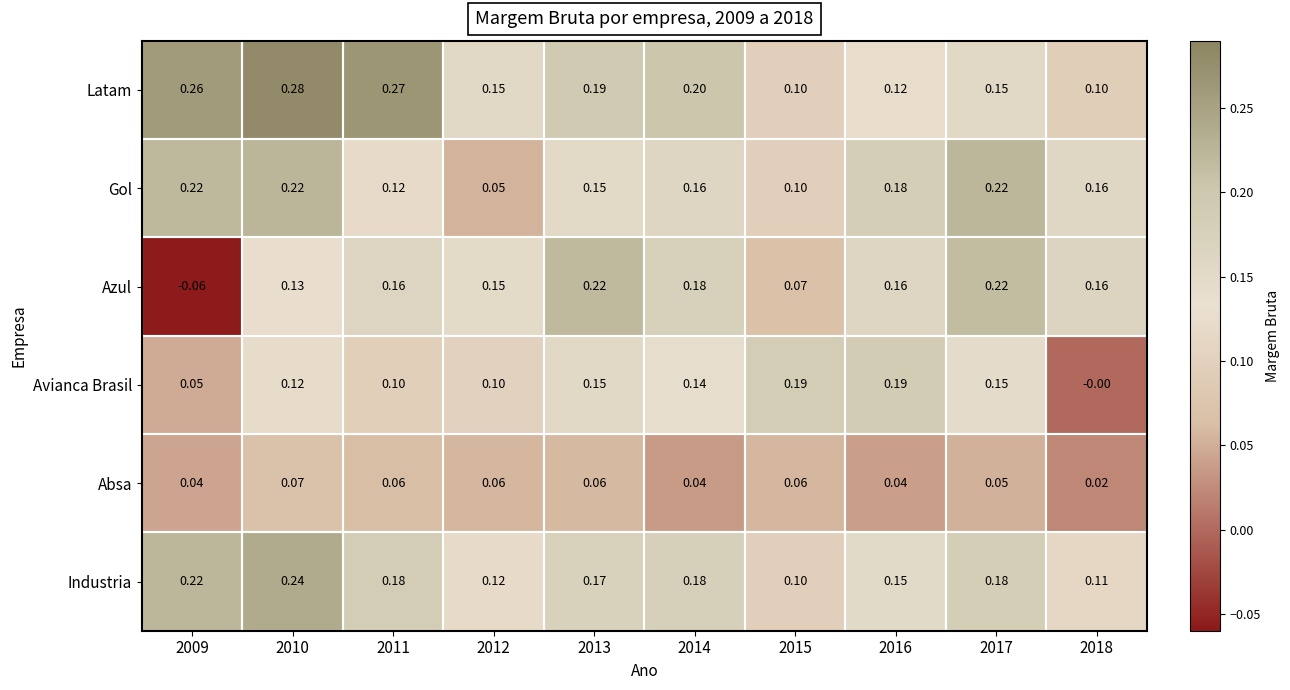

What is the total value across all series at 2017?

1.0